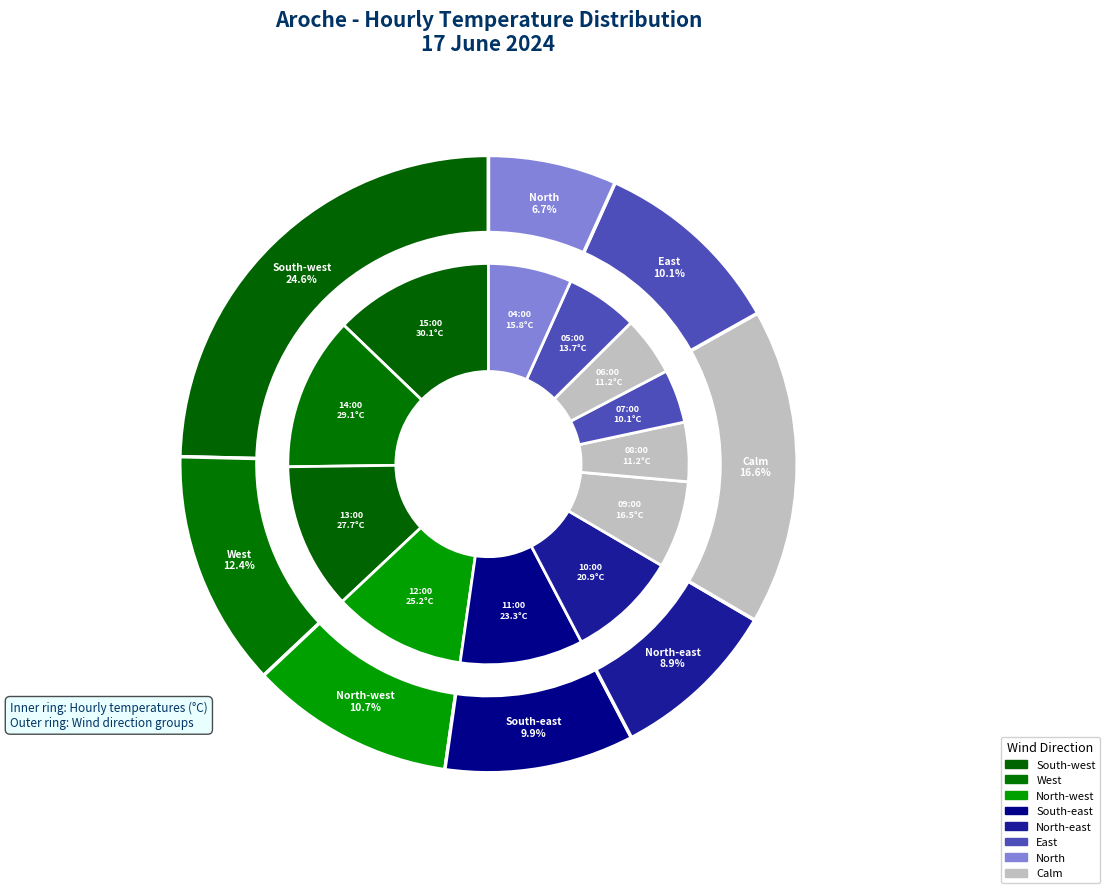

Rank the categories by value from highest to lowest.

15:00, 14:00, 13:00, 12:00, 11:00, 10:00, 09:00, 04:00, 05:00, 08:00, 06:00, 07:00